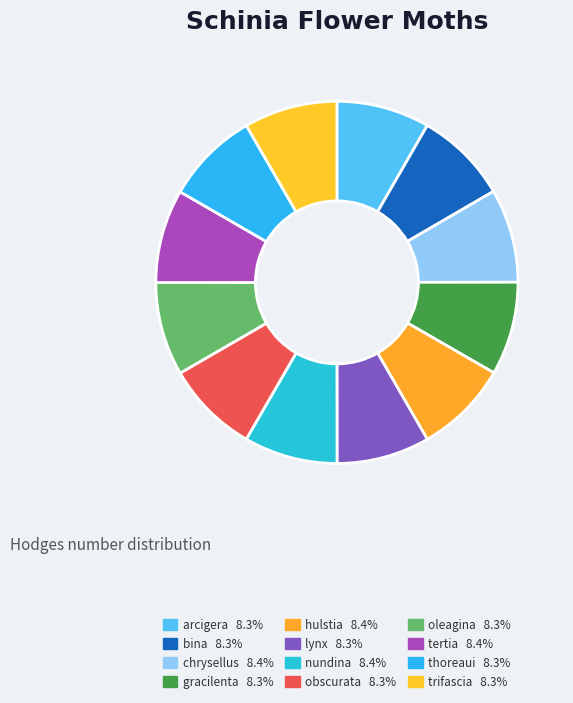

To the nearest percent, what portion does bina represent?

8%